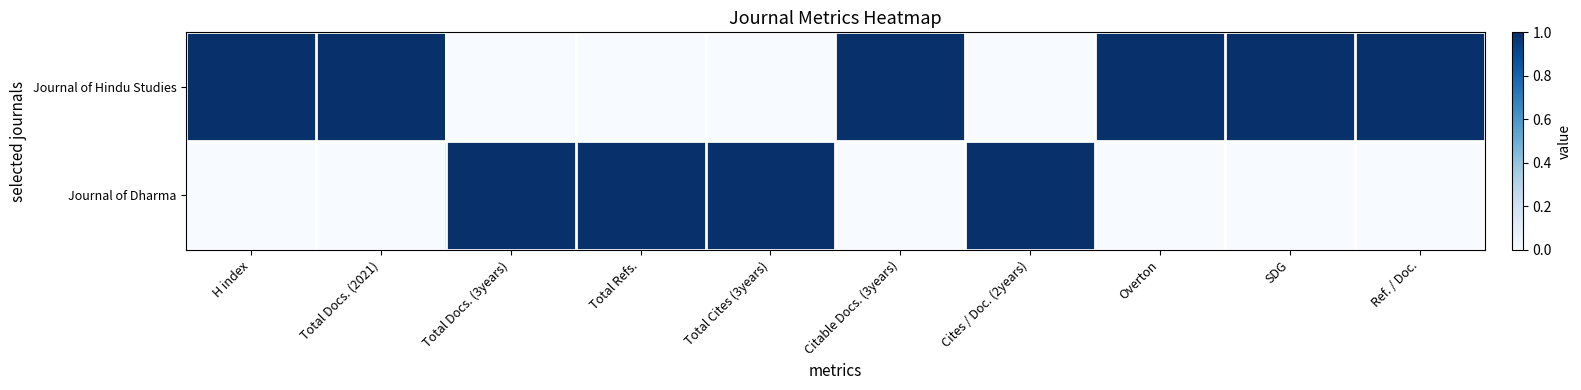

What is the total value across all series at H index?

1